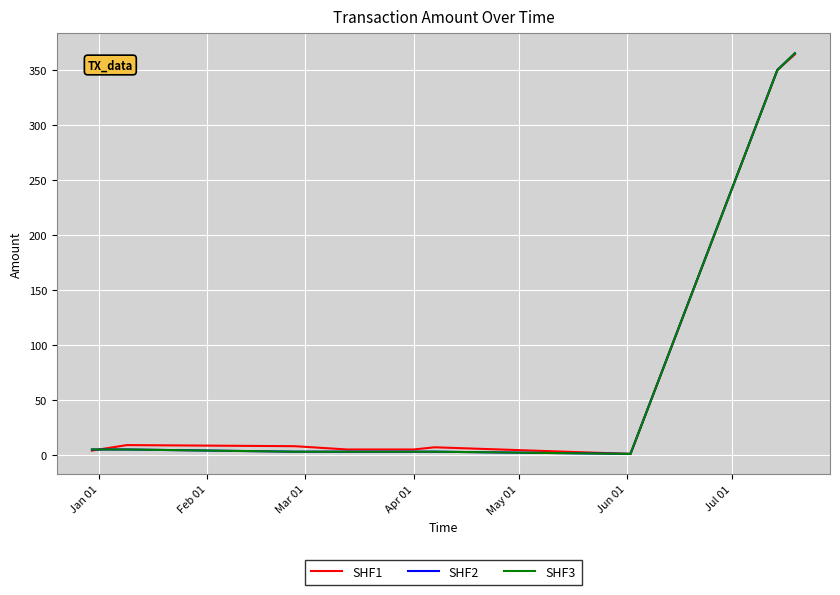

List the series in order of their peak value, lowest first.

SHF1, SHF2, SHF3